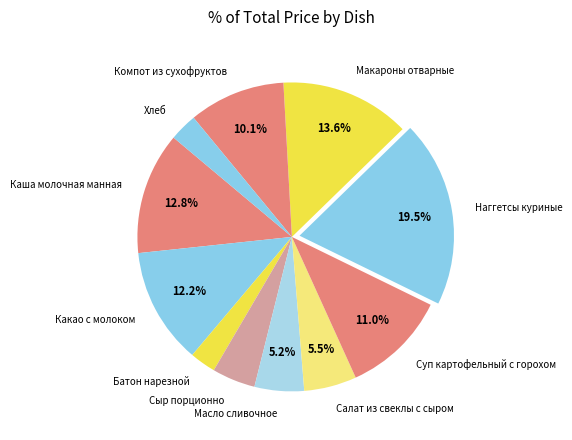

To the nearest percent, what is the combined percentage of Хлеб and Суп картофельный с горохом?

14%